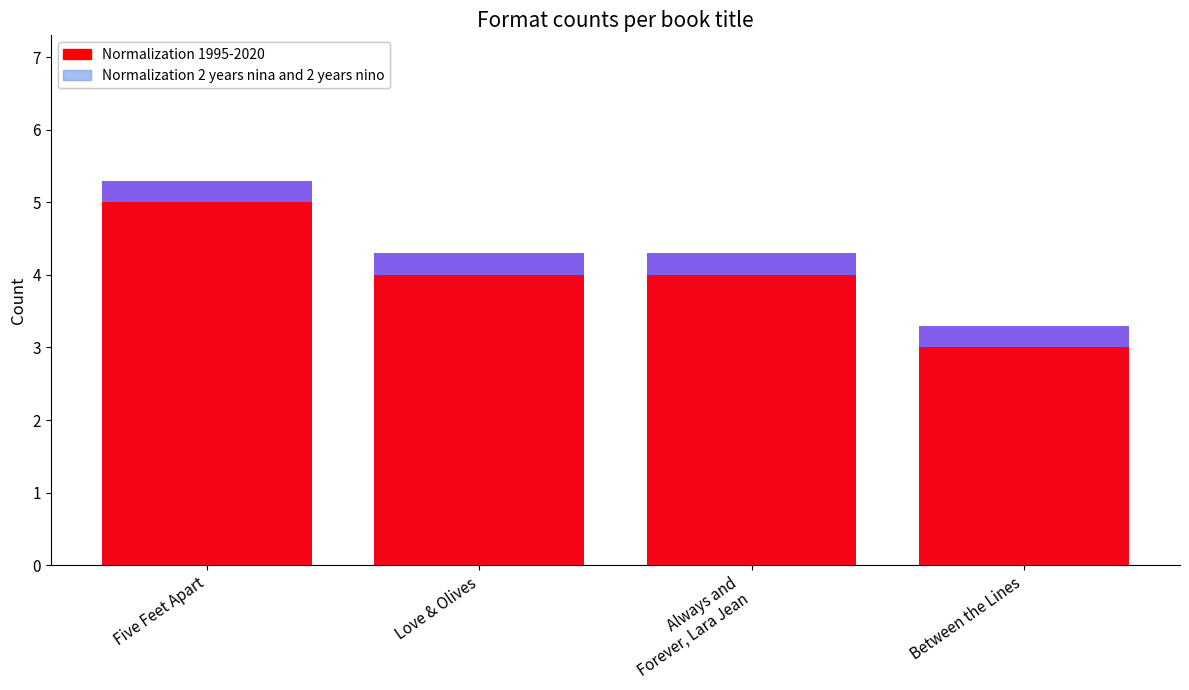

What is the total value across all series at Love & Olives?

8.3